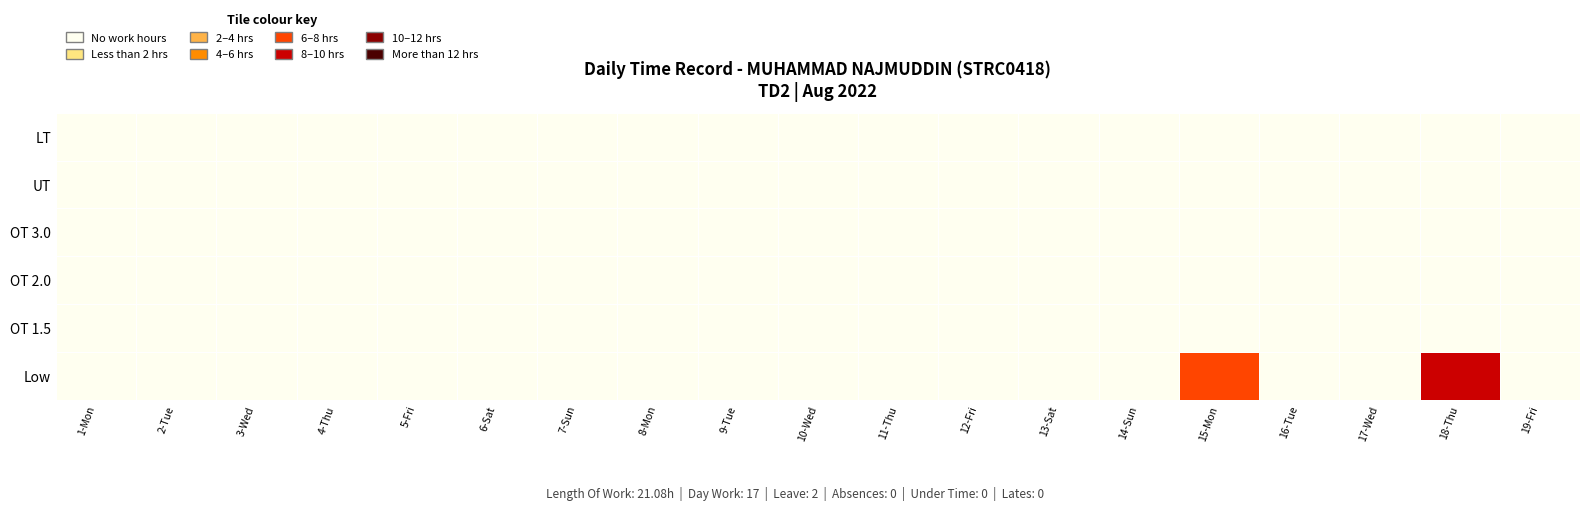

What is the maximum value shown in the chart?

11.3